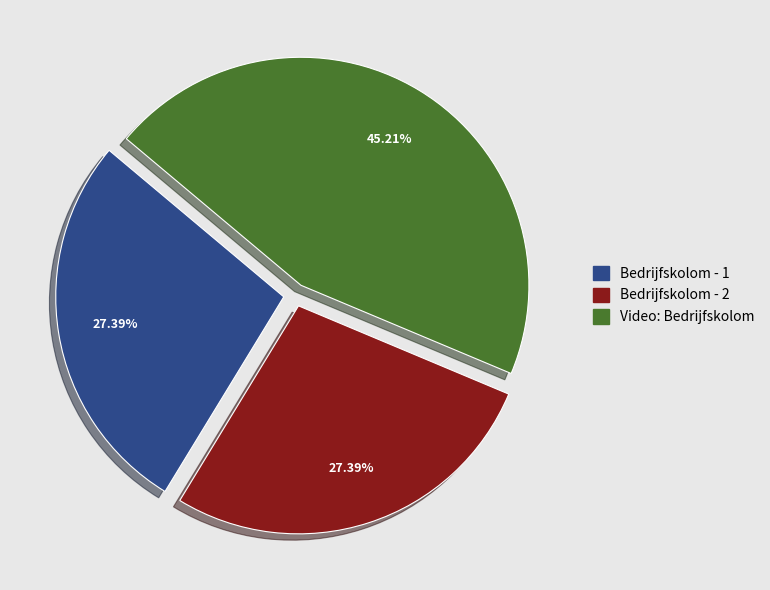

Is it true that Video: Bedrijfskolom is 45% of the pie?

True